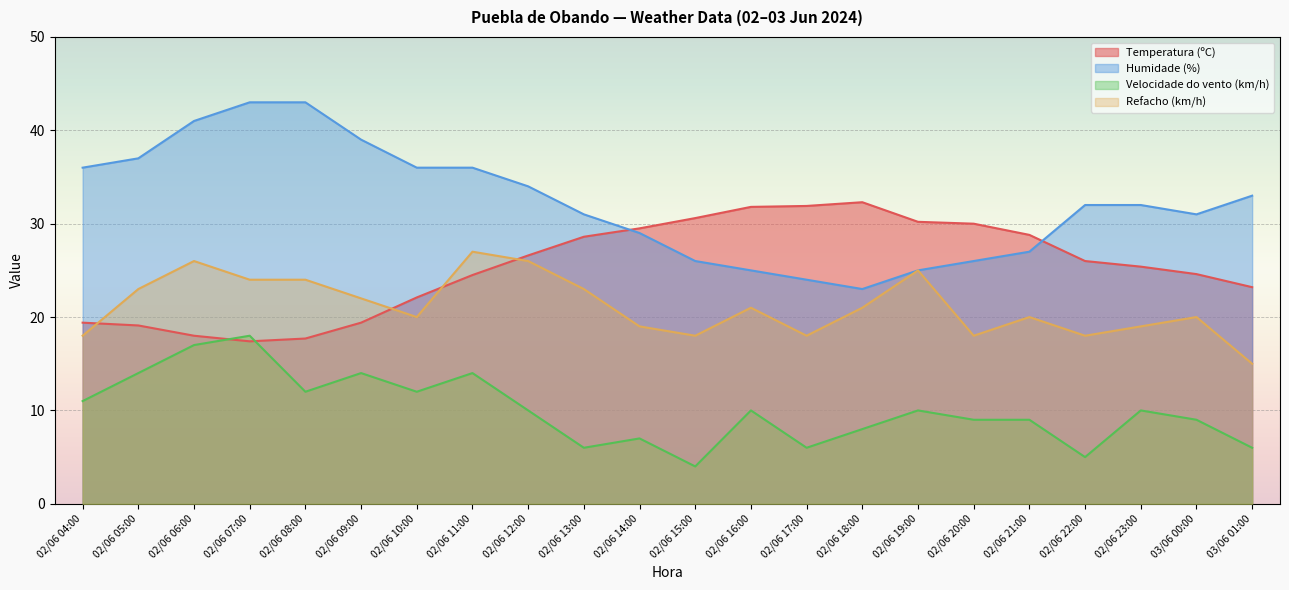

What value does the Velocidade do vento (km/h) series have at 02/06 04:00?

11.0